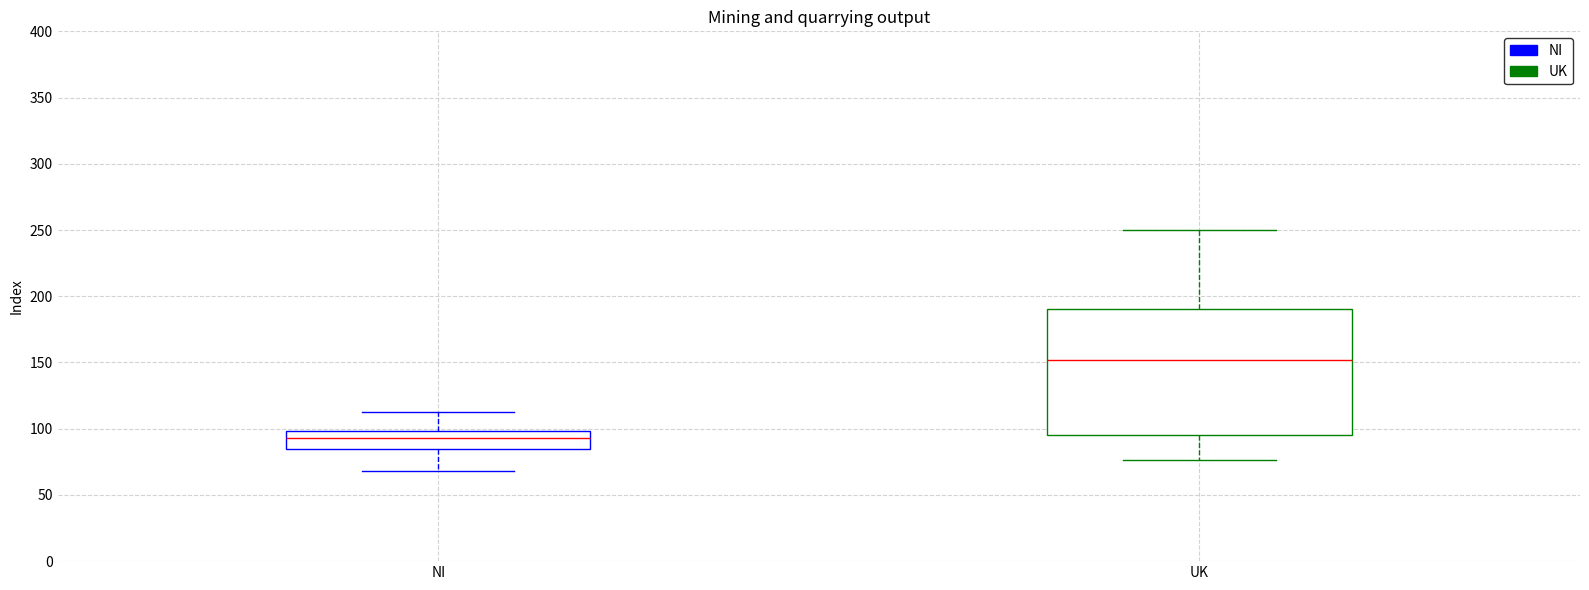

Where is the upper edge of the box for NI on the y-axis? The values are not printed on the chart, so give them approximately, as read against the axis.

100